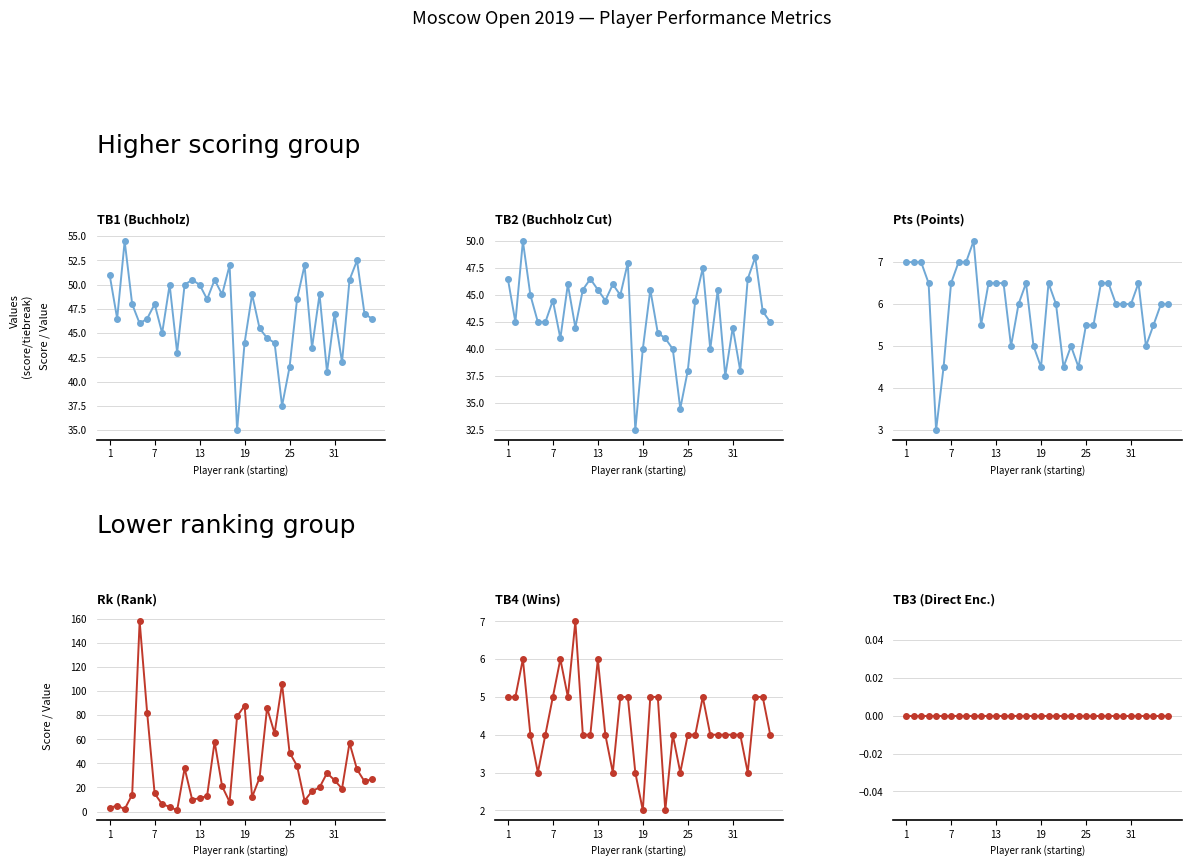

Rank the series at 21 from lowest to highest value.

TB3 (Direct Enc.), TB4 (Wins), Pts (Points), TB2 (Buchholz Cut), TB1 (Buchholz), Rk (Rank)